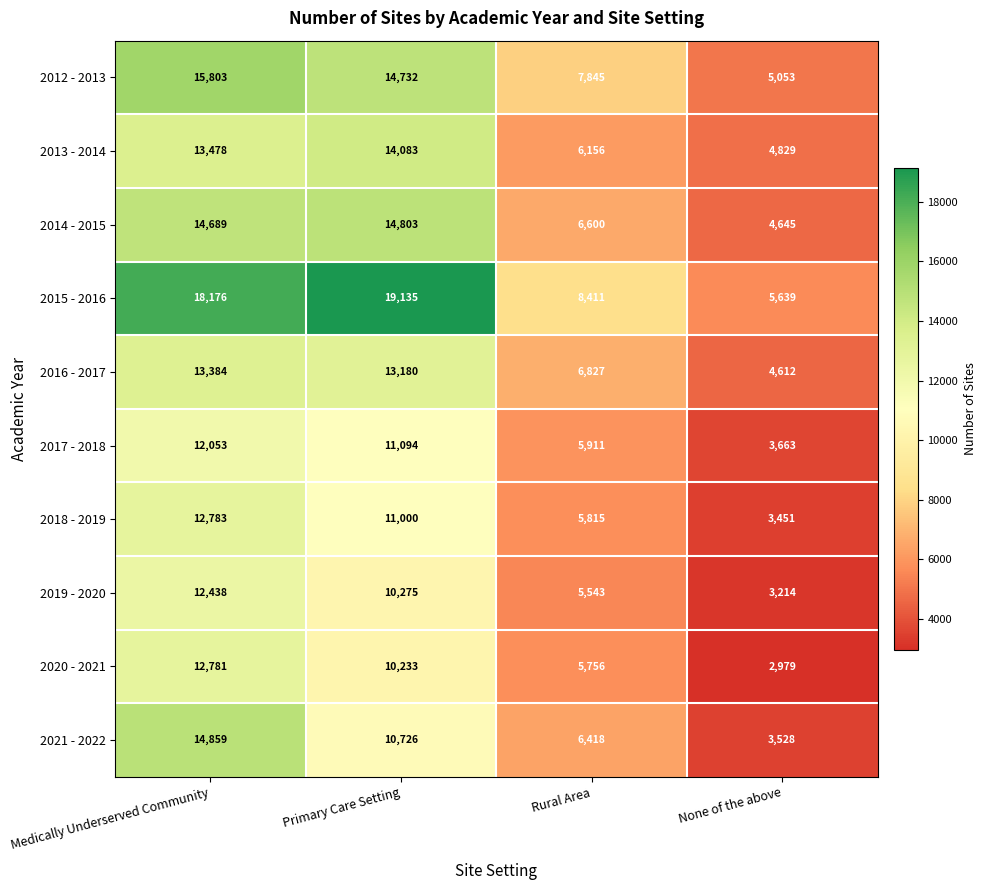

Which series has the largest total across all categories?

2015 - 2016